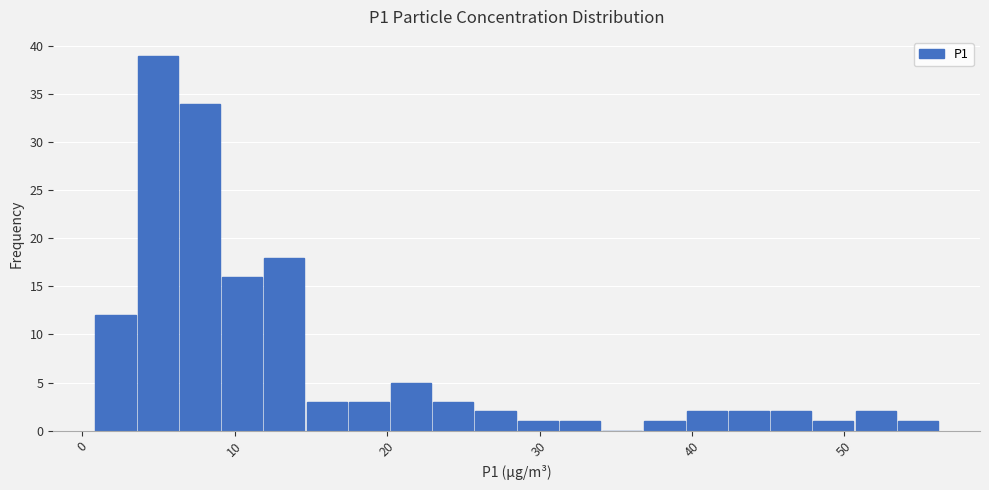

Around what value on the x-axis is the tallest bar? Give the approximate position of its centre, as read against the axis.

5